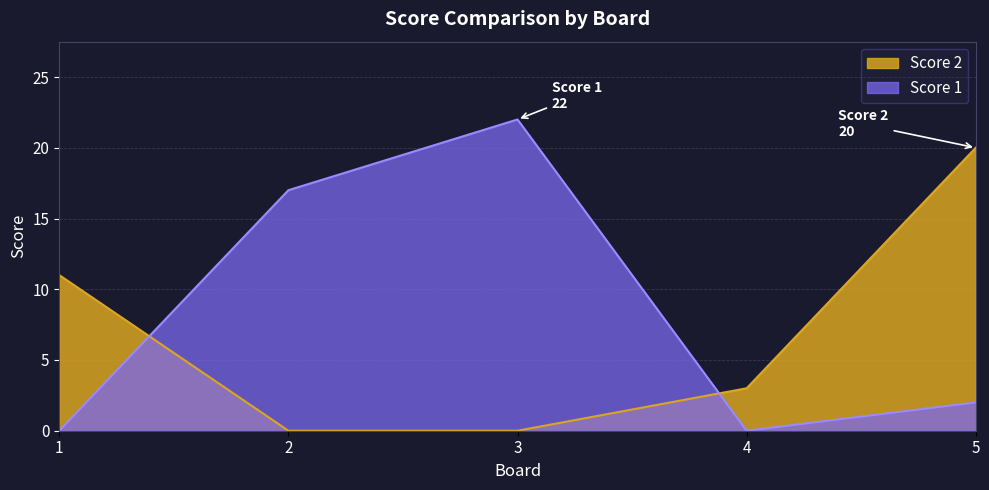

How many values in the Score 1 series are below 2?

2